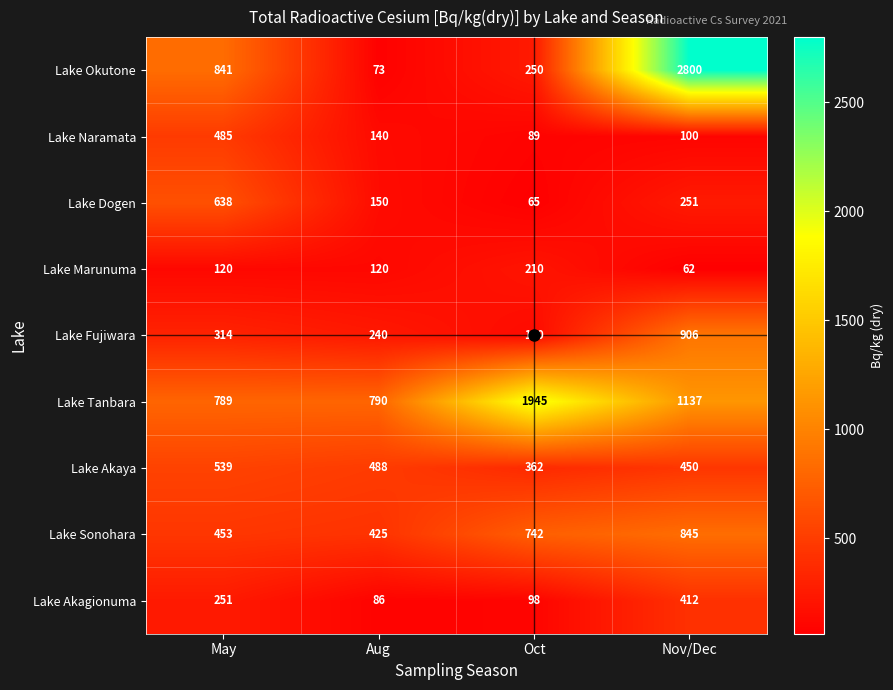

Which series has the widest spread of values?

Lake Okutone